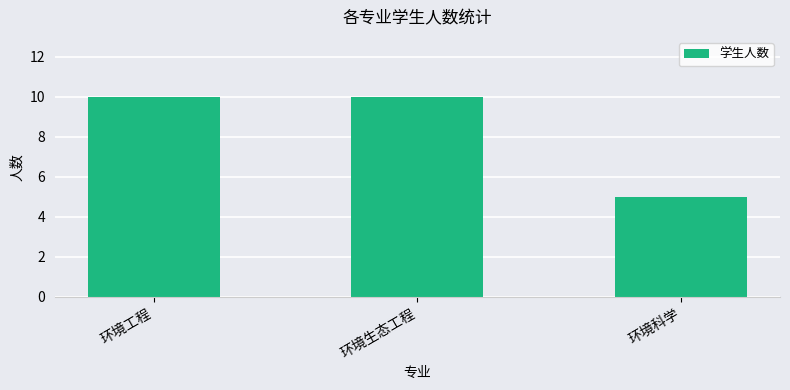

How many values are below 10?

1